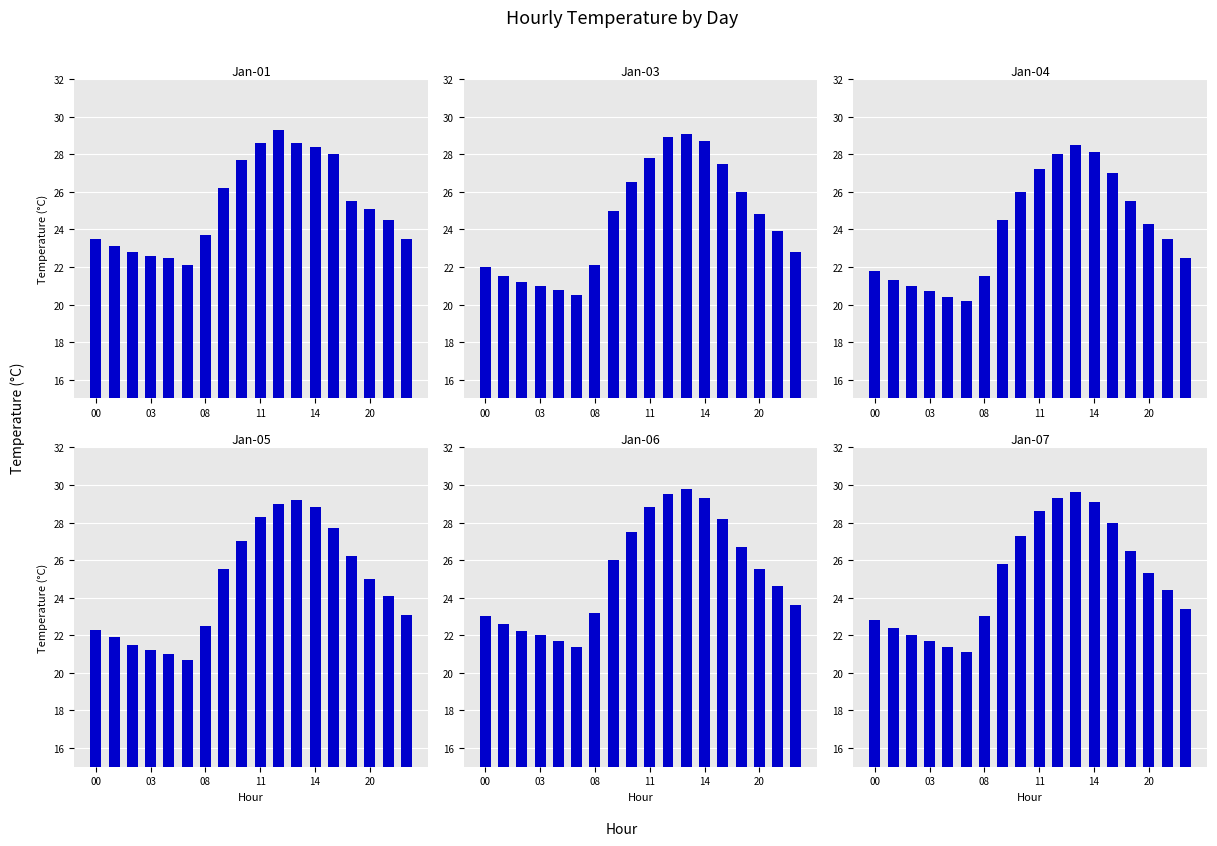

How many values in the Jan-03 series are below 24?

9